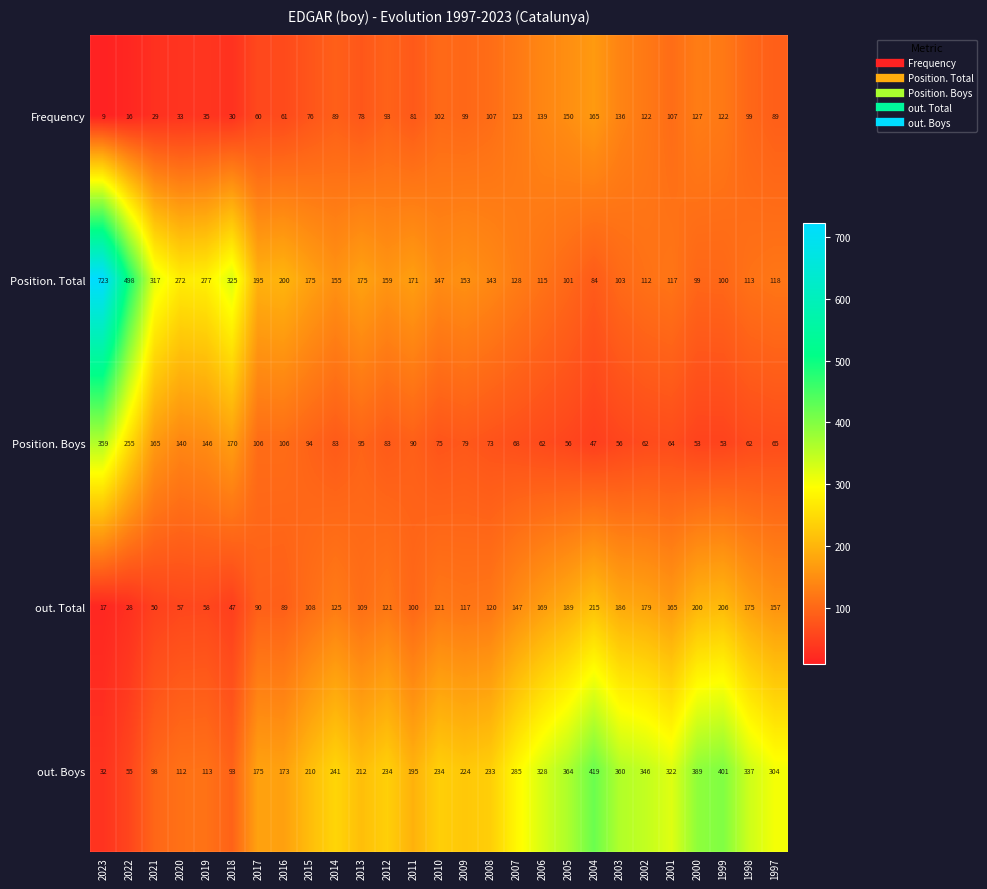

Rank the series by their maximum value, from highest to lowest.

Position. Total, out. Boys, Position. Boys, out. Total, Frequency